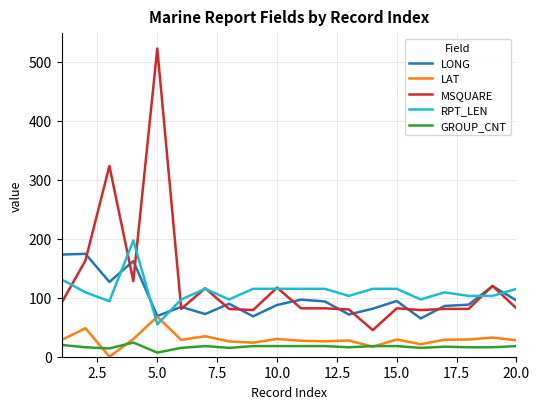

True or false: LAT and RPT_LEN cross at least once.

True